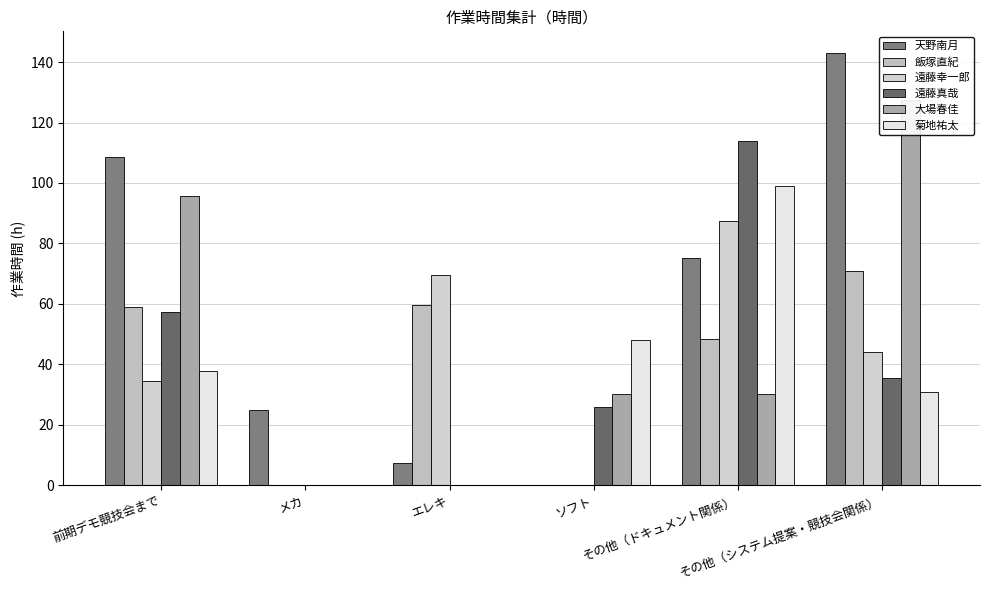

Reading left to right, list all the values displayed in this chart.

天野南月: 前期デモ競技会まで=108.8	メカ=25.0	エレキ=7.5	ソフト=0.0	その他（ドキュメント関係）=75.0	その他（システム提案・競技会関係）=143.0
飯塚直紀: 前期デモ競技会まで=59.0	メカ=0.0	エレキ=59.5	ソフト=0.0	その他（ドキュメント関係）=48.5	その他（システム提案・競技会関係）=71.0
遠藤幸一郎: 前期デモ競技会まで=34.5	メカ=0.0	エレキ=69.5	ソフト=0.0	その他（ドキュメント関係）=87.5	その他（システム提案・競技会関係）=44.0
遠藤真哉: 前期デモ競技会まで=57.5	メカ=0.0	エレキ=0.0	ソフト=26.0	その他（ドキュメント関係）=114.0	その他（システム提案・競技会関係）=35.5
大場春佳: 前期デモ競技会まで=95.8	メカ=0.0	エレキ=0.0	ソフト=30.1	その他（ドキュメント関係）=30.2	その他（システム提案・競技会関係）=127.5
菊地祐太: 前期デモ競技会まで=38.0	メカ=0.0	エレキ=0.0	ソフト=48.0	その他（ドキュメント関係）=99.0	その他（システム提案・競技会関係）=31.0